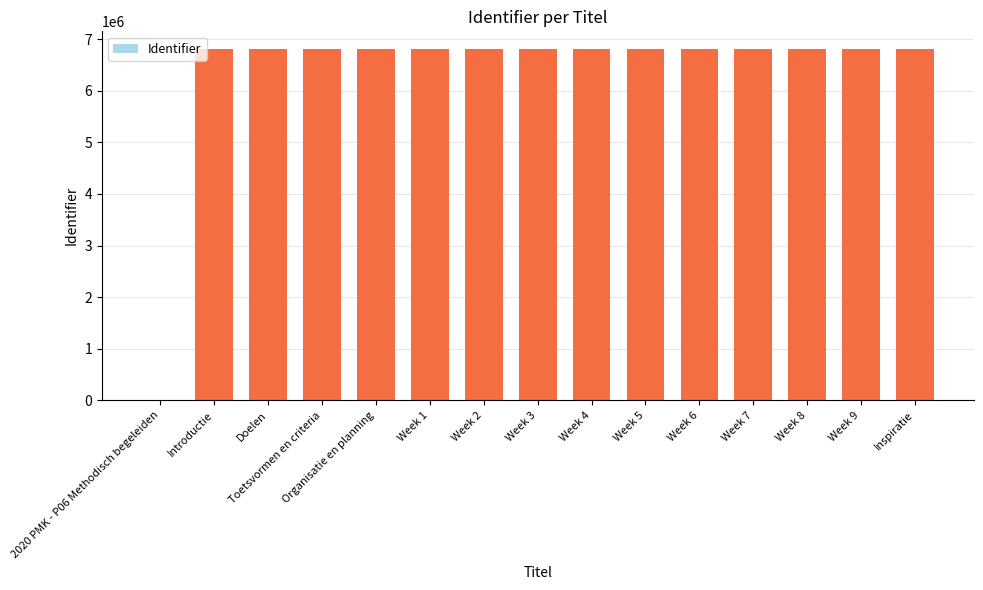

Is it true that the value at Doelen is 2284737?

False